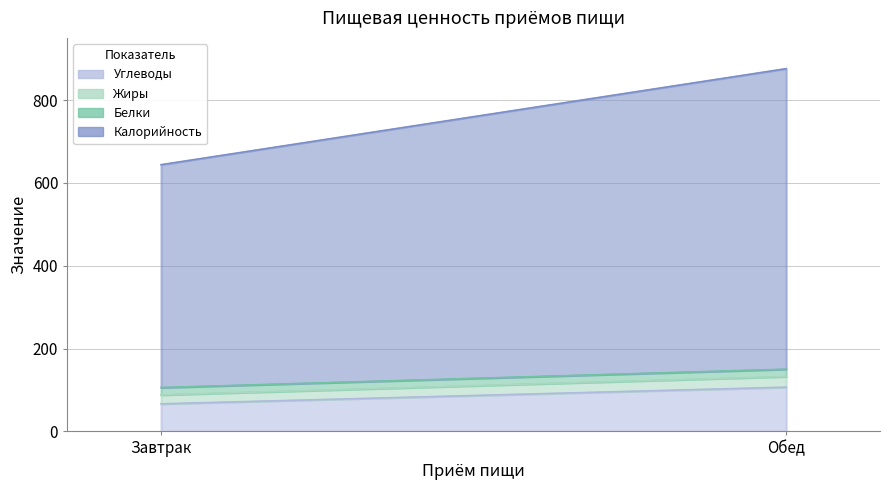

What is the label of the 1st point from the right?

Обед